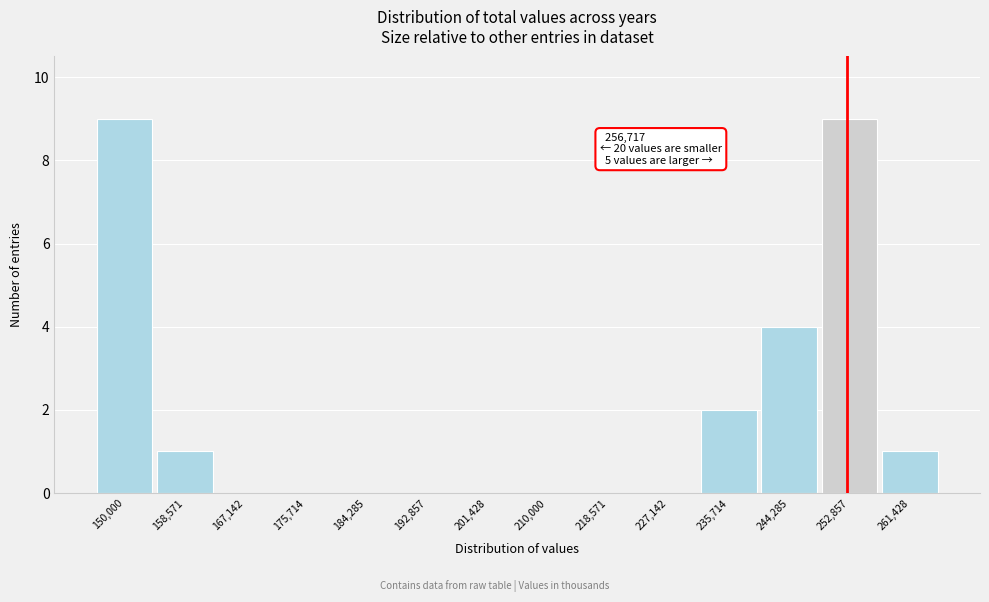

Reading right to left, extract all data points from this chart.

261,428=1	252,857=9	244,285=4	235,714=2	227,142=0	218,571=0	210,000=0	201,428=0	192,857=0	184,285=0	175,714=0	167,142=0	158,571=1	150,000=9